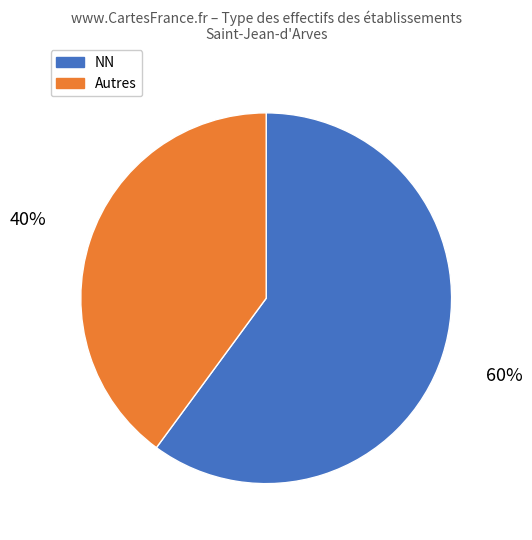

Which slice is the smallest?

Autres